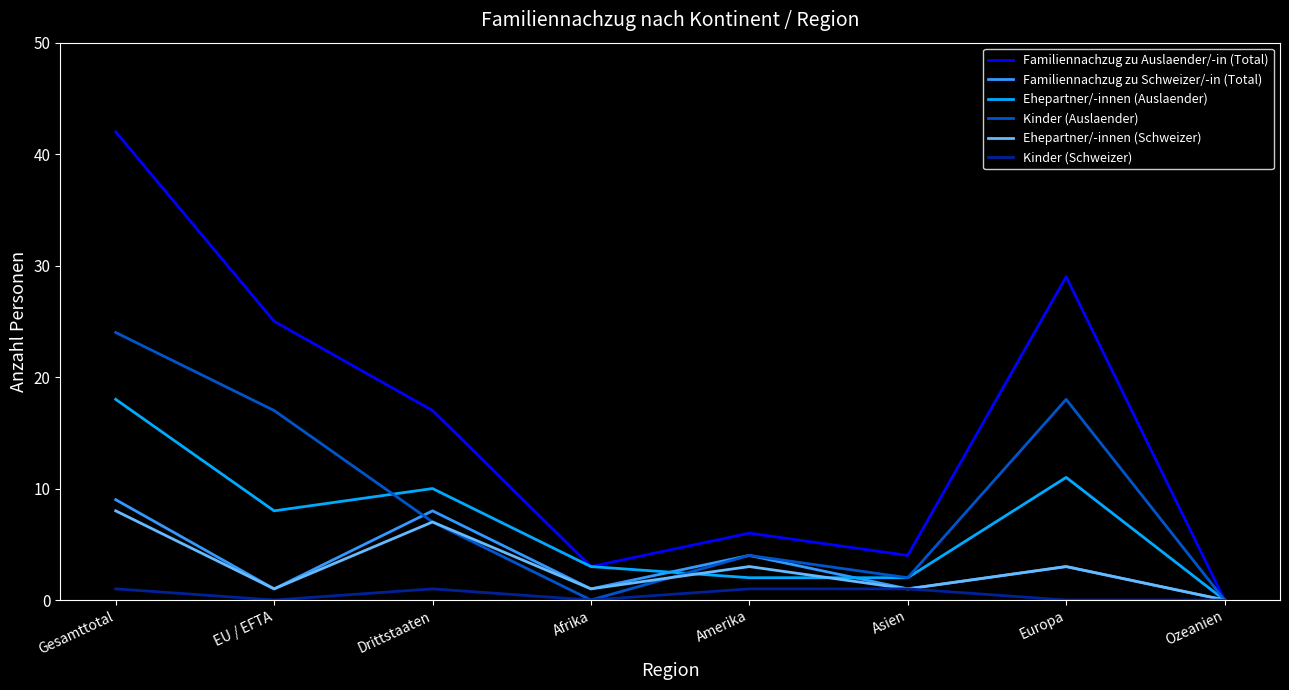

At which category does Ehepartner/-innen (Schweizer) reach its first local valley?

EU / EFTA